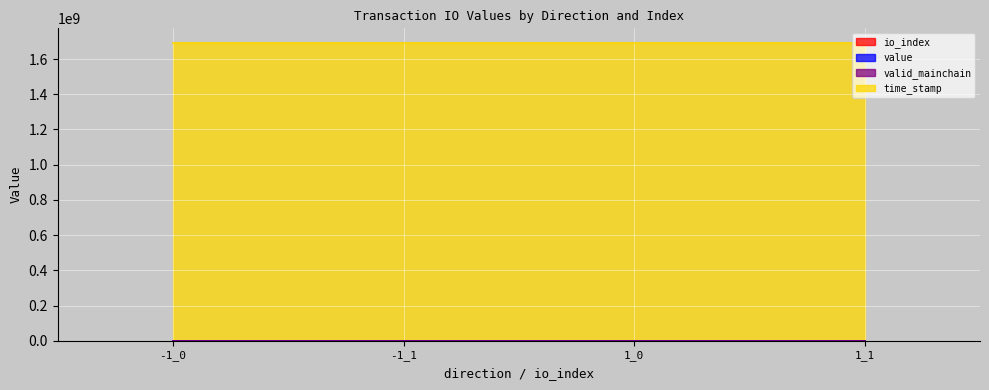

The value of time_stamp at -1_1 is 2984948360.0. True or false?

False